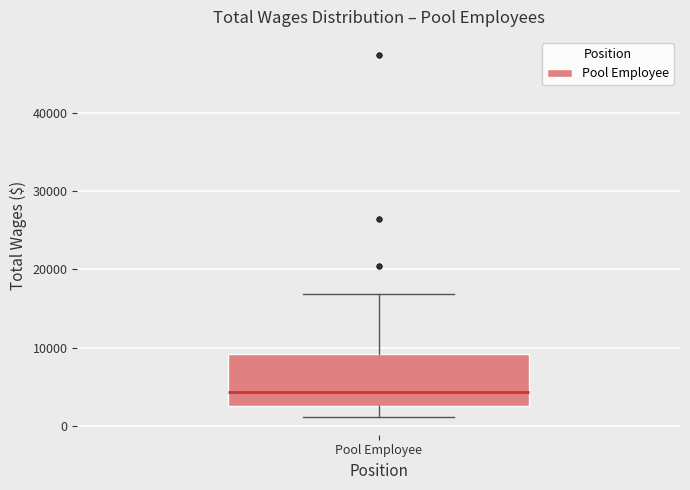

Transcribe this box plot: give where the median line is, the range the box spans, and where the two whiskers end, as read against the y-axis. The values are not printed on the chart, so give them approximately, as read against the axis.

median 4000, box 3000 to 9000, whiskers 1000 to 17000